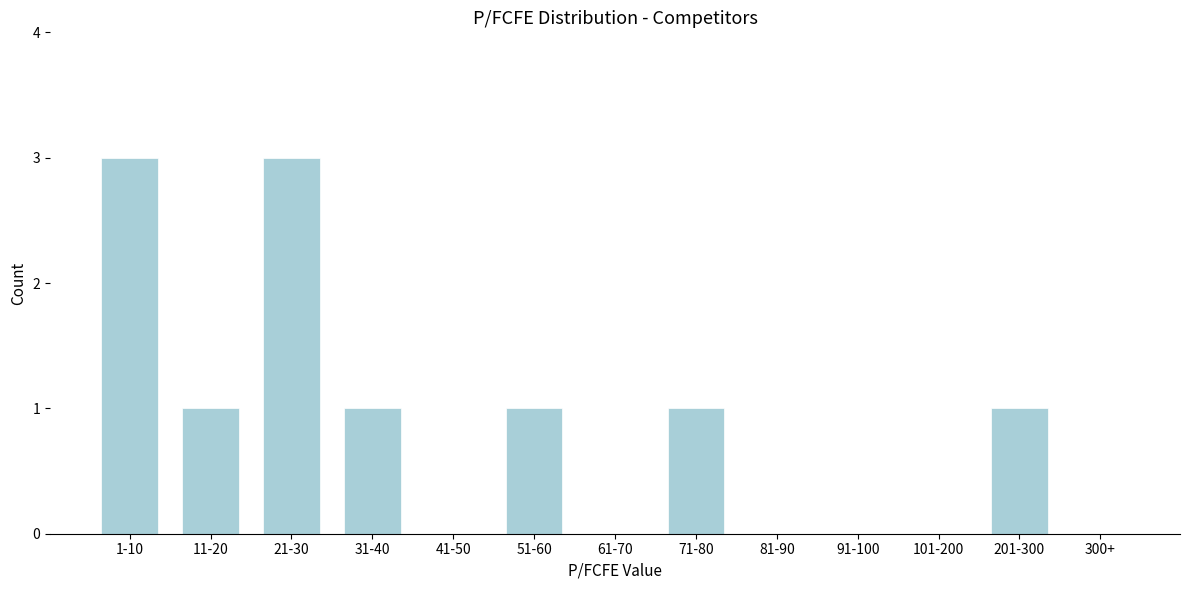

Reading left to right, what are all the values shown in this chart?

1-10=3	11-20=1	21-30=3	31-40=1	41-50=0	51-60=1	61-70=0	71-80=1	81-90=0	91-100=0	101-200=0	201-300=1	300+=0